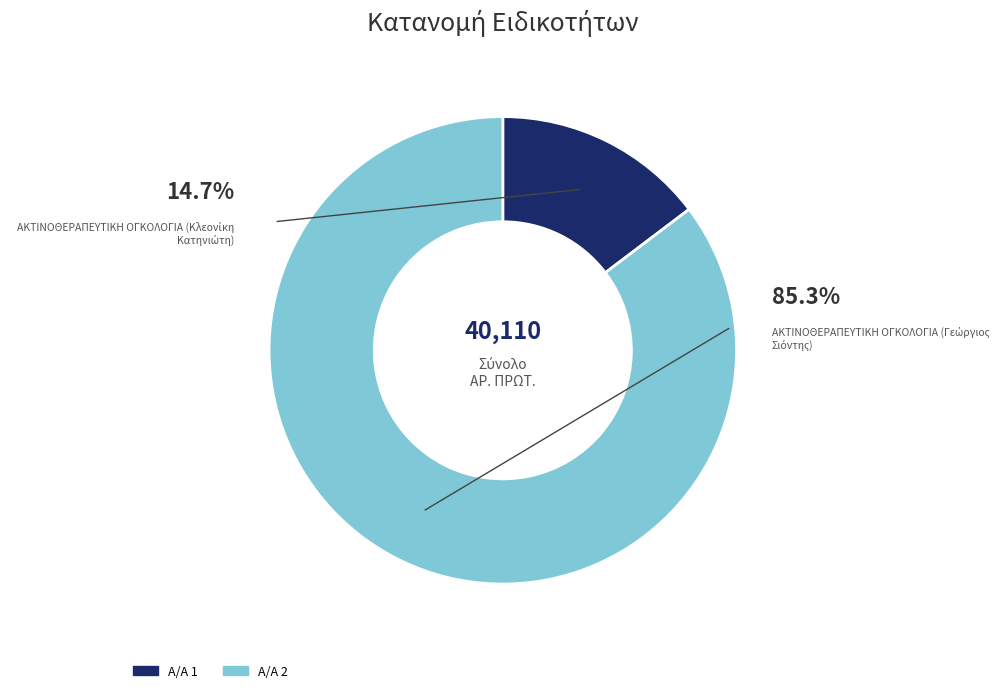

Rank the categories by value from lowest to highest.

1, 2